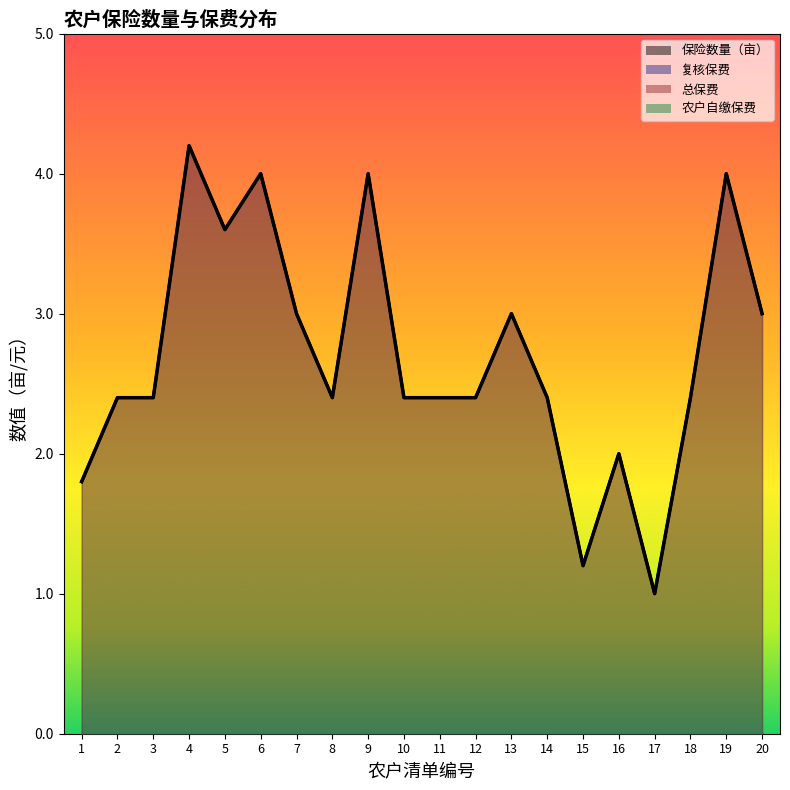

What is the value of the 复核保费 point at the 10th from the left?

2.4